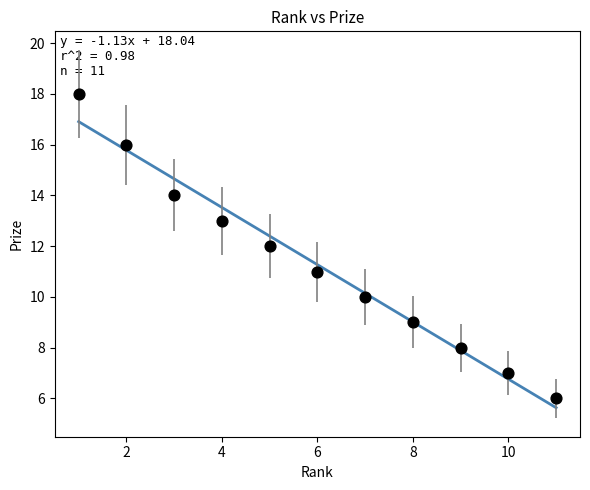

What is the range of X values (max minus min)?

10